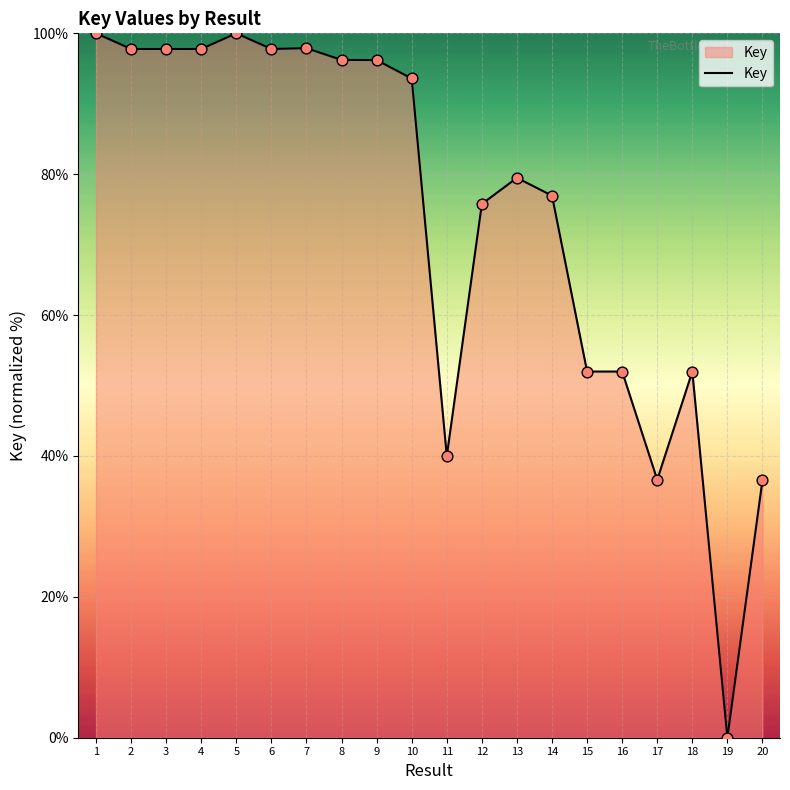

What is the change in value from 10 to 16?

-41.6